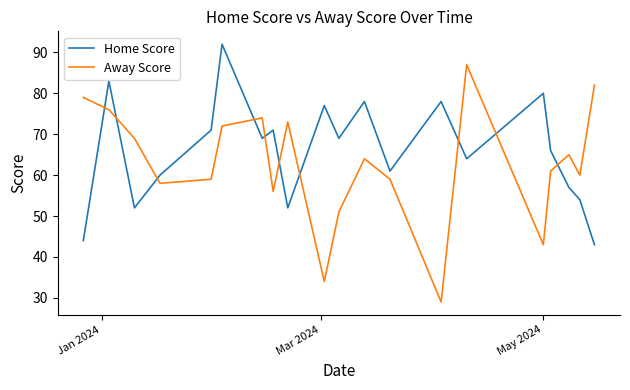

How many times do Home Score and Away Score cross each other?

10